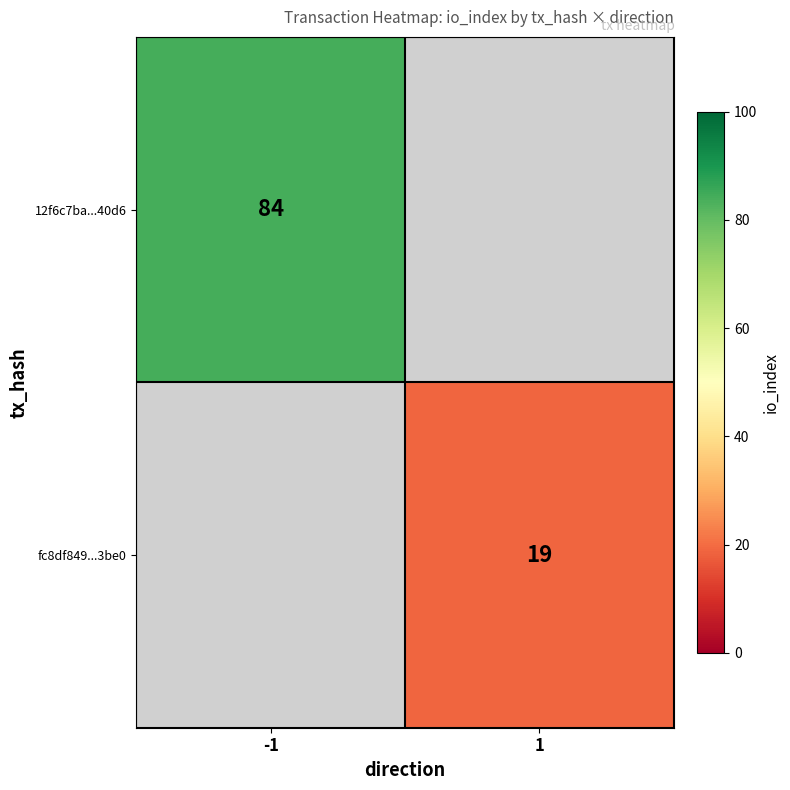

The value of fc8df849...3be0 at 1 is 19. True or false?

True